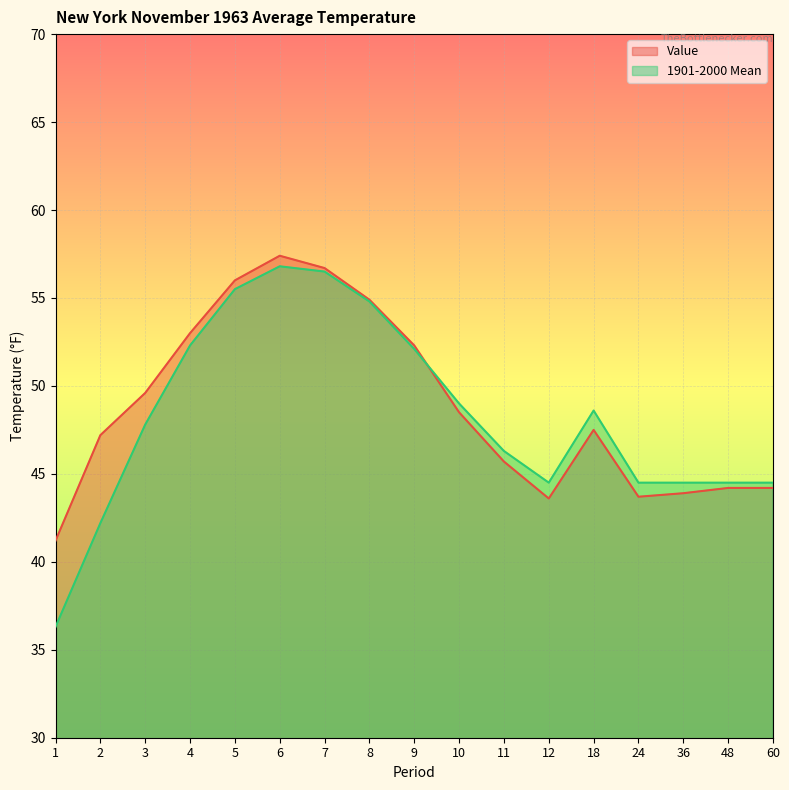

At which category does Value reach its first local peak?

6